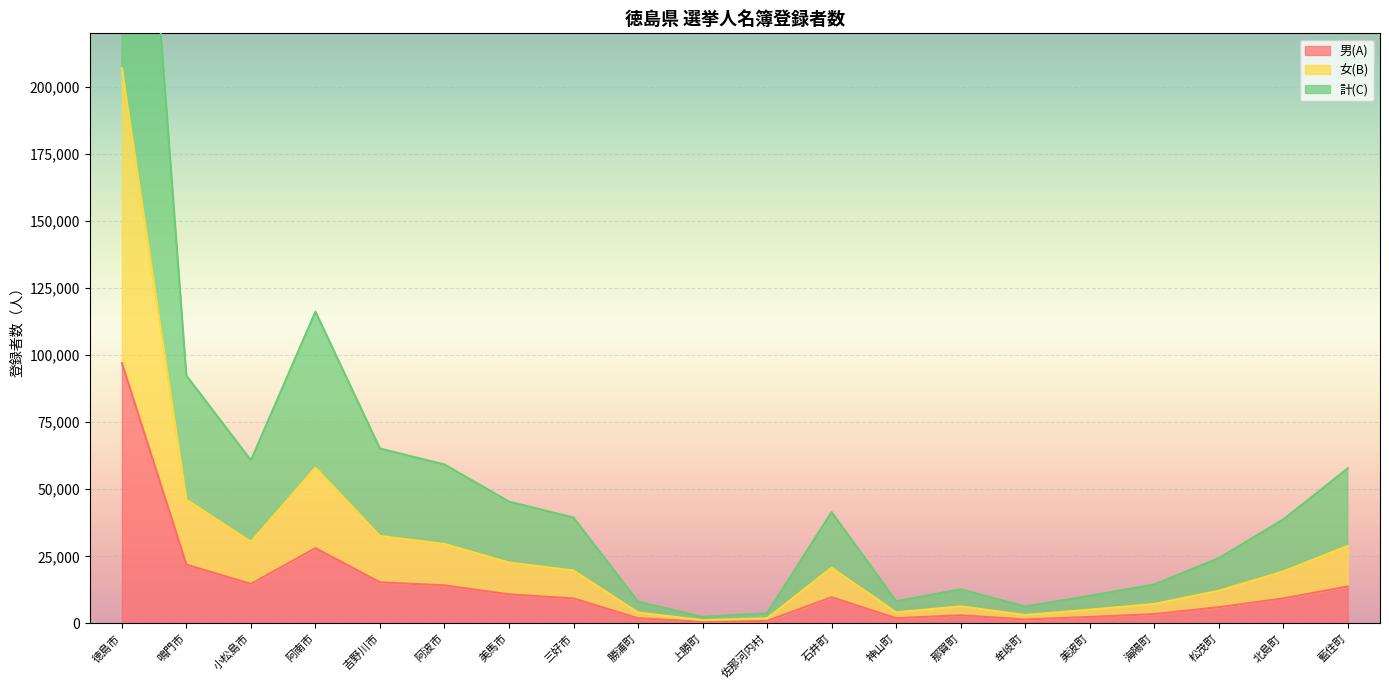

At which category does the chart reach its minimum across all series?

上勝町